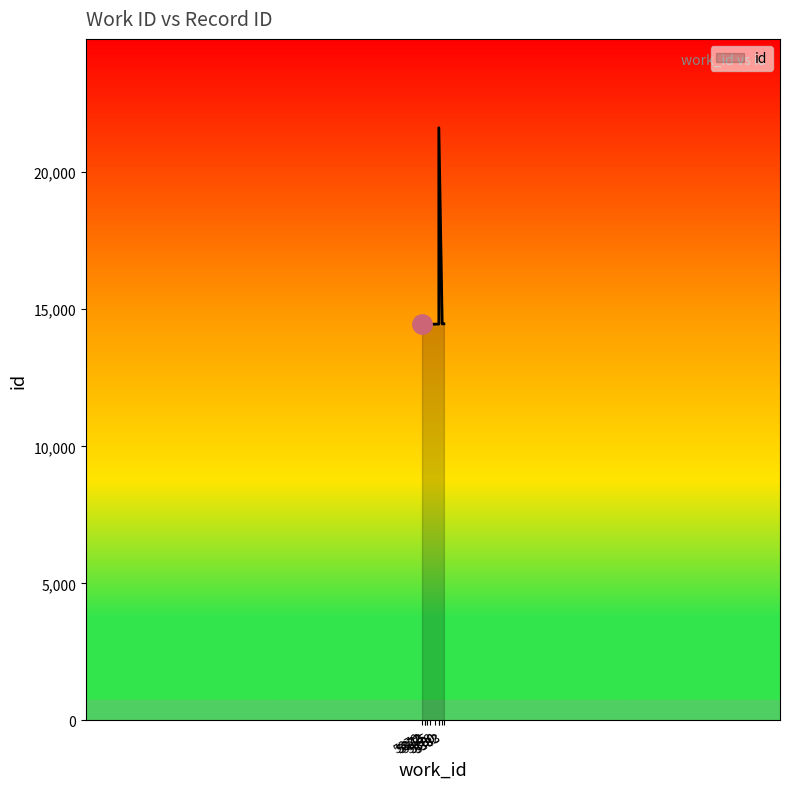

What is the label of the 7th point from the left?

5380